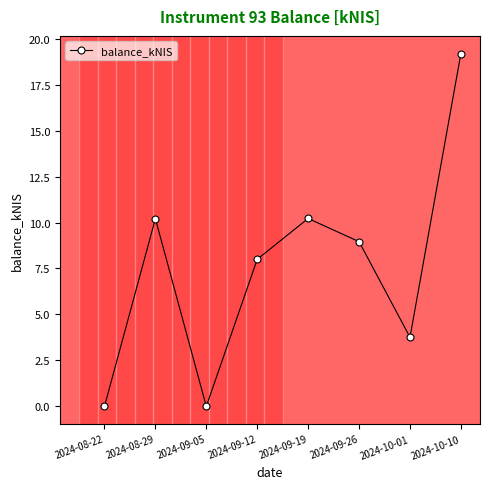

Reading left to right, extract all data points from this chart.

2024-08-22=0.0	2024-08-29=10.2	2024-09-05=0.0	2024-09-12=8.0	2024-09-19=10.2	2024-09-26=9.0	2024-10-01=3.8	2024-10-10=19.2